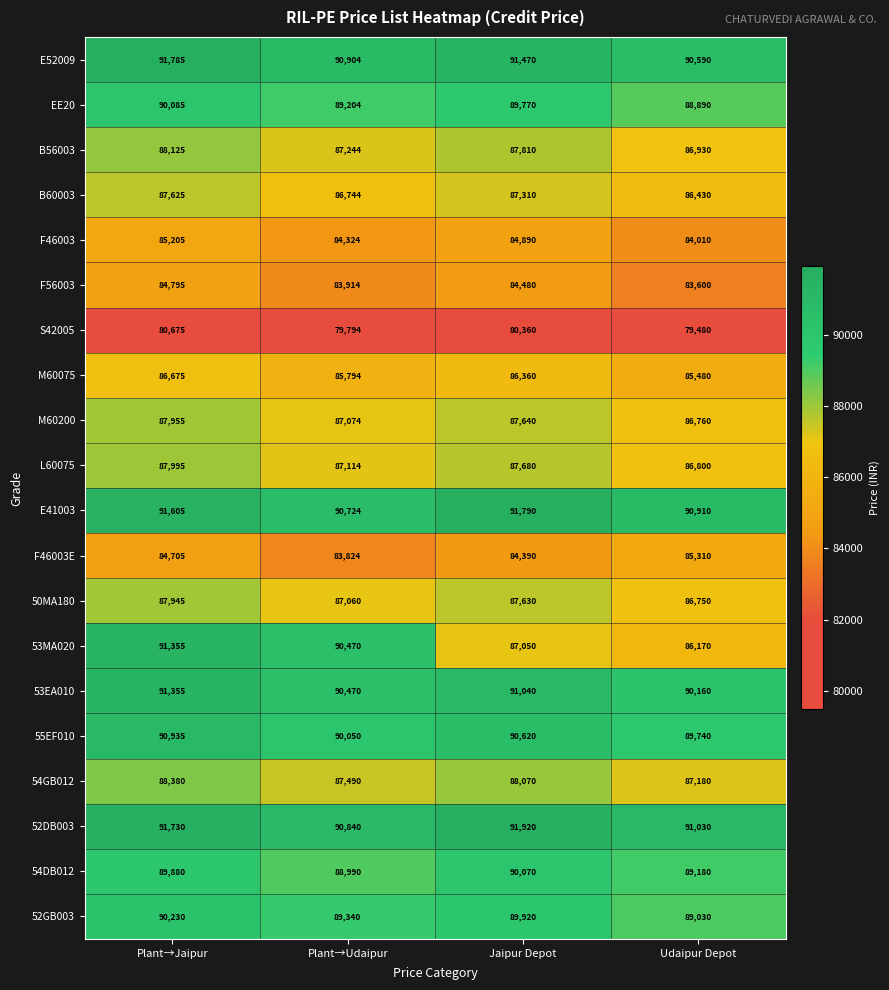

Between Plant→Udaipur and Jaipur Depot, which series saw the biggest shift?

53MA020